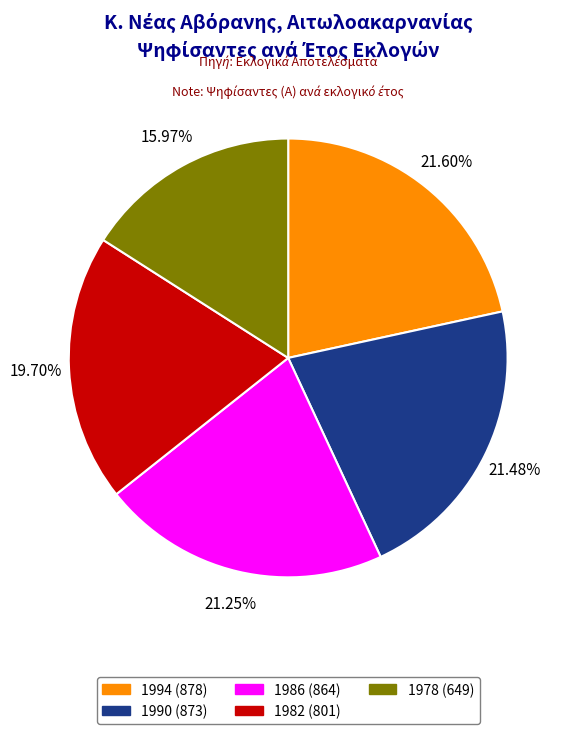

To the nearest percent, what portion does 1978 represent?

16%